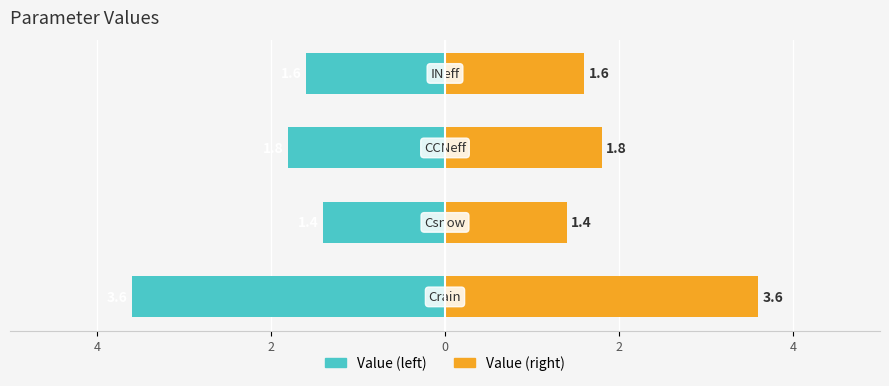

Reading left to right, what are all the values shown in this chart?

Value (left): 6=-3.6	4=-1.4	2=-1.8	0=-1.6
Value (right): 6=3.6	4=1.4	2=1.8	0=1.6